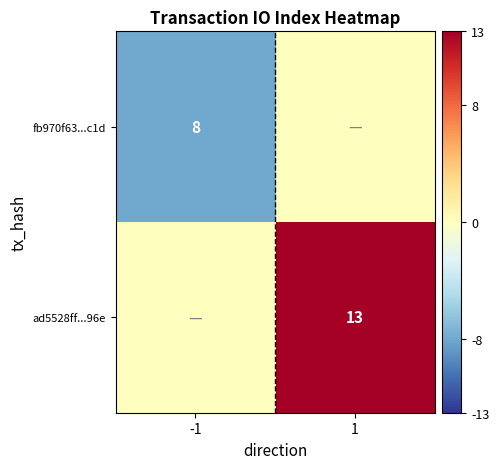

At how many categories does at least one series exceed 10?

1